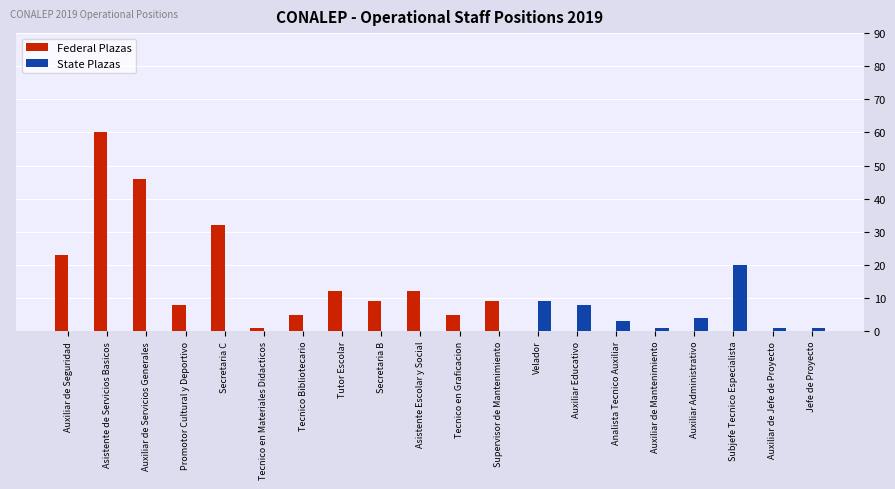

Reading left to right, what are all the values shown in this chart?

Federal Plazas: Auxiliar de Seguridad=23	Asistente de Servicios Basicos=60	Auxiliar de Servicios Generales=46	Promotor Cultural y Deportivo=8	Secretaria C=32	Tecnico en Materiales Didacticos=1	Tecnico Bibliotecario=5	Tutor Escolar=12	Secretaria B=9	Asistente Escolar y Social=12	Tecnico en Graficacion=5	Supervisor de Mantenimiento=9	Velador=0	Auxiliar Educativo=0	Analista Tecnico Auxiliar=0	Auxiliar de Mantenimiento=0	Auxiliar Administrativo=0	Subjefe Tecnico Especialista=0	Auxiliar de Jefe de Proyecto=0	Jefe de Proyecto=0
State Plazas: Auxiliar de Seguridad=0	Asistente de Servicios Basicos=0	Auxiliar de Servicios Generales=0	Promotor Cultural y Deportivo=0	Secretaria C=0	Tecnico en Materiales Didacticos=0	Tecnico Bibliotecario=0	Tutor Escolar=0	Secretaria B=0	Asistente Escolar y Social=0	Tecnico en Graficacion=0	Supervisor de Mantenimiento=0	Velador=9	Auxiliar Educativo=8	Analista Tecnico Auxiliar=3	Auxiliar de Mantenimiento=1	Auxiliar Administrativo=4	Subjefe Tecnico Especialista=20	Auxiliar de Jefe de Proyecto=1	Jefe de Proyecto=1